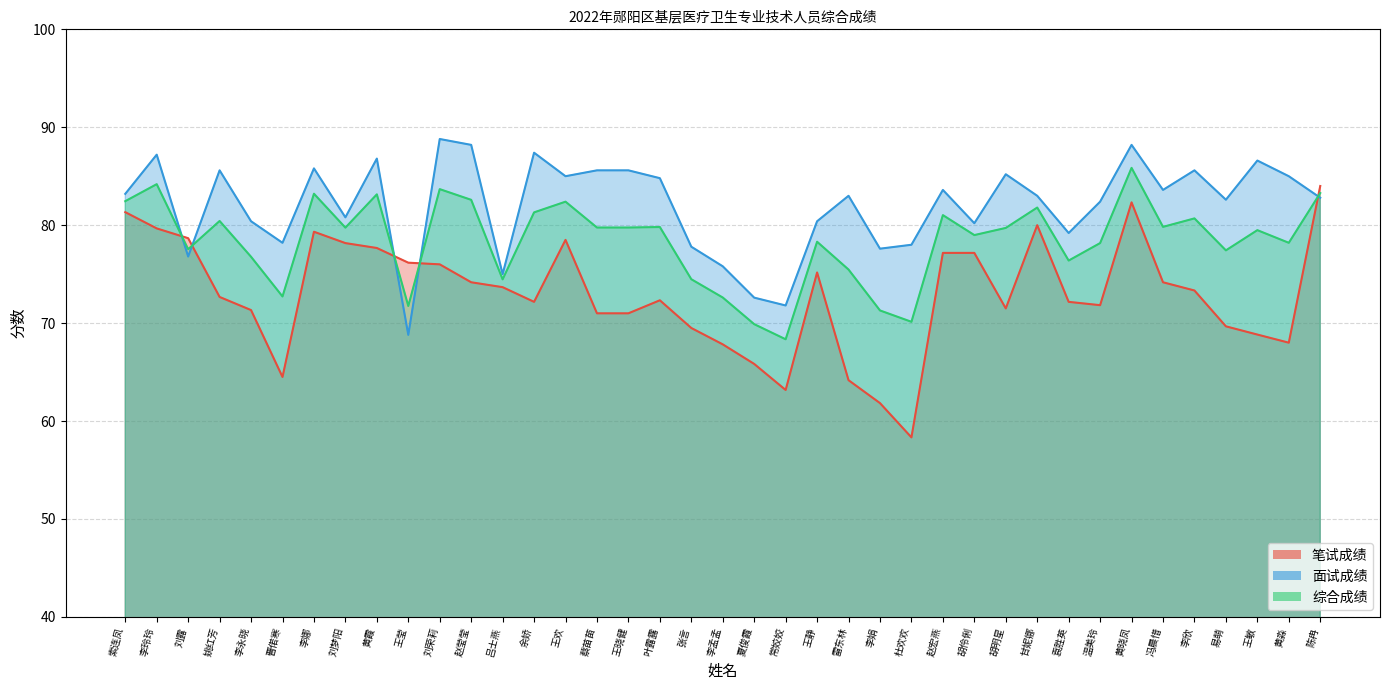

Reading right to left, transcribe all the data shown in this chart.

笔试成绩: 陈冉=84.0	黄淼=68.0	王敏=68.8	易萌=69.7	李欣=73.3	冯晨惜=74.2	黄晓凤=82.3	温美玲=71.8	袁胜英=72.2	甘妮娜=80.0	胡明星=71.5	胡伶俐=77.2	赵宏燕=77.2	杜欢欢=58.3	李娟=61.8	雷东林=64.2	王静=75.2	常姣姣=63.2	夏俊霞=65.8	李孟孟=67.8	张言=69.5	叶露露=72.3	王晓健=71.0	蔡苗苗=71.0	王欢=78.5	余娇=72.2	吕士燕=73.7	赵莹莹=74.2	刘荣莉=76.0	王莹=76.2	黄霞=77.7	刘梦阳=78.2	李娜=79.3	曹偌寒=64.5	李永晓=71.3	姚红芳=72.7	刘露=78.7	李玲玲=79.7	索连凤=81.3
面试成绩: 陈冉=82.8	黄淼=85.0	王敏=86.6	易萌=82.6	李欣=85.6	冯晨惜=83.6	黄晓凤=88.2	温美玲=82.4	袁胜英=79.2	甘妮娜=83.0	胡明星=85.2	胡伶俐=80.2	赵宏燕=83.6	杜欢欢=78.0	李娟=77.6	雷东林=83.0	王静=80.4	常姣姣=71.8	夏俊霞=72.6	李孟孟=75.8	张言=77.8	叶露露=84.8	王晓健=85.6	蔡苗苗=85.6	王欢=85.0	余娇=87.4	吕士燕=75.0	赵莹莹=88.2	刘荣莉=88.8	王莹=68.8	黄霞=86.8	刘梦阳=80.8	李娜=85.8	曹偌寒=78.2	李永晓=80.4	姚红芳=85.6	刘露=76.8	李玲玲=87.2	索连凤=83.2
综合成绩: 陈冉=83.3	黄淼=78.2	王敏=79.5	易萌=77.4	李欣=80.7	冯晨惜=79.8	黄晓凤=85.9	温美玲=78.2	袁胜英=76.4	甘妮娜=81.8	胡明星=79.7	胡伶俐=79.0	赵宏燕=81.0	杜欢欢=70.1	李娟=71.3	雷东林=75.5	王静=78.3	常姣姣=68.3	夏俊霞=69.9	李孟孟=72.6	张言=74.5	叶露露=79.8	王晓健=79.8	蔡苗苗=79.8	王欢=82.4	余娇=81.3	吕士燕=74.5	赵莹莹=82.6	刘荣莉=83.7	王莹=71.7	黄霞=83.1	刘梦阳=79.7	李娜=83.2	曹偌寒=72.7	李永晓=76.8	姚红芳=80.4	刘露=77.5	李玲玲=84.2	索连凤=82.5